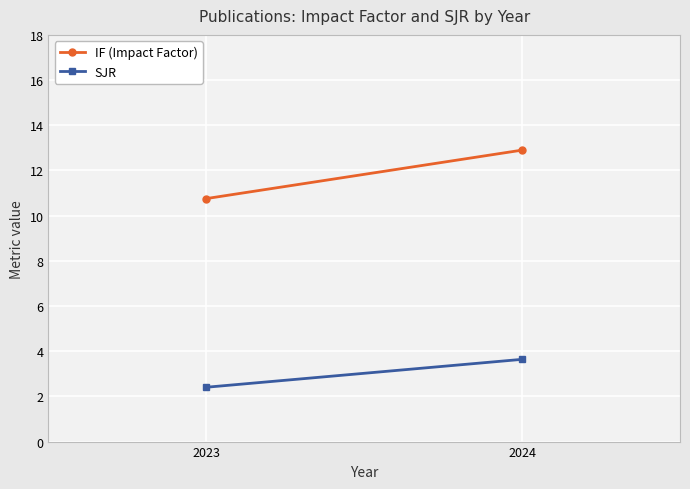

Is it true that IF (Impact Factor) equals 6.2 at 2023?

False